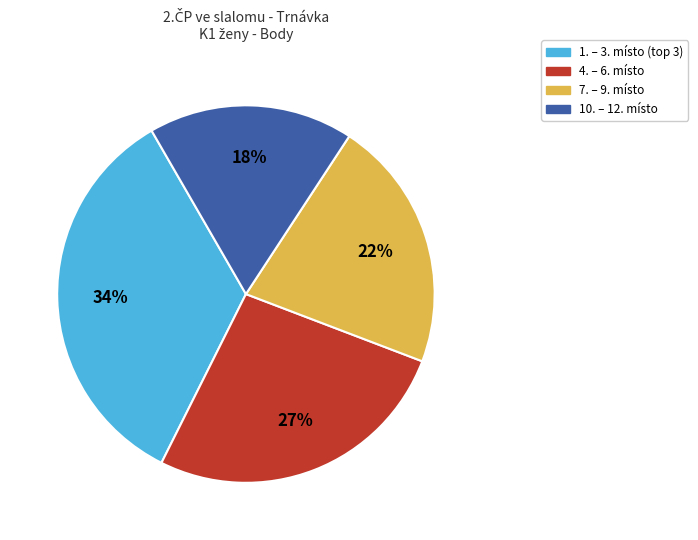

To the nearest percent, what is the average slice percentage?

25%